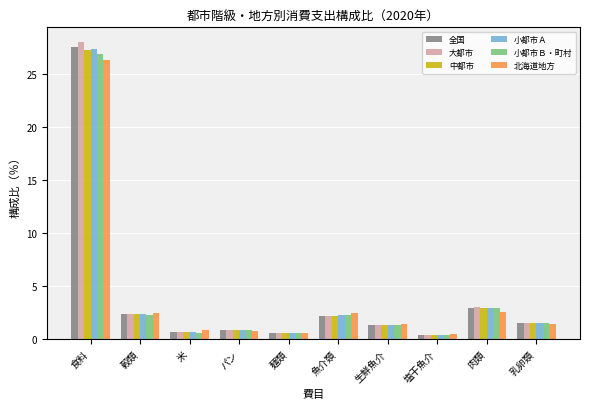

Which series has the widest spread of values?

大都市